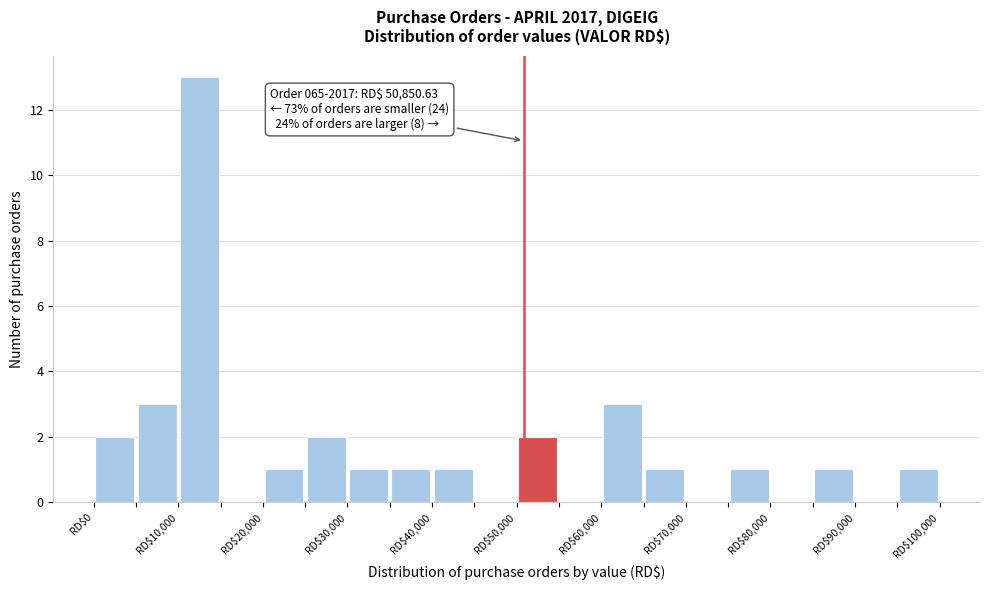

Over which range of the x-axis is the bar tallest?

10000 to 15000